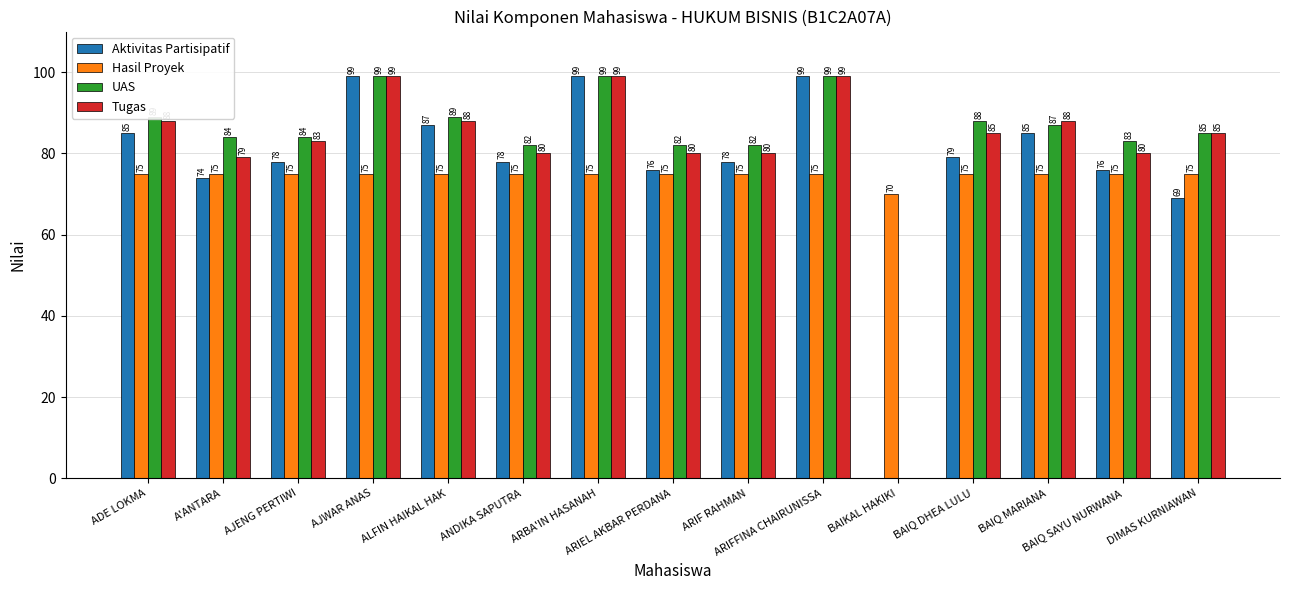

What is the sum of all UAS values?

1232